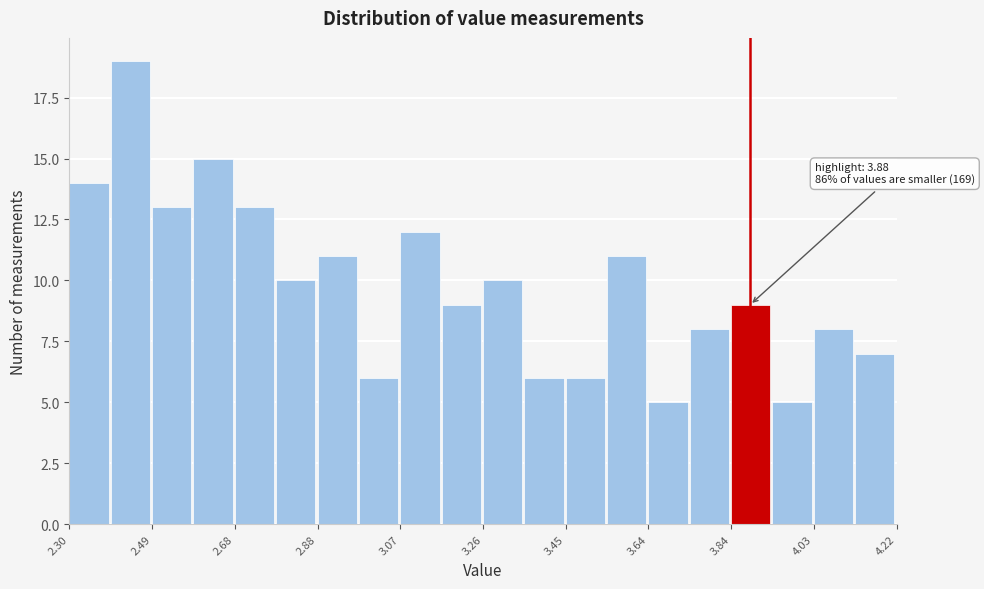

Over which range of the x-axis is the bar tallest?

2.396 to 2.492